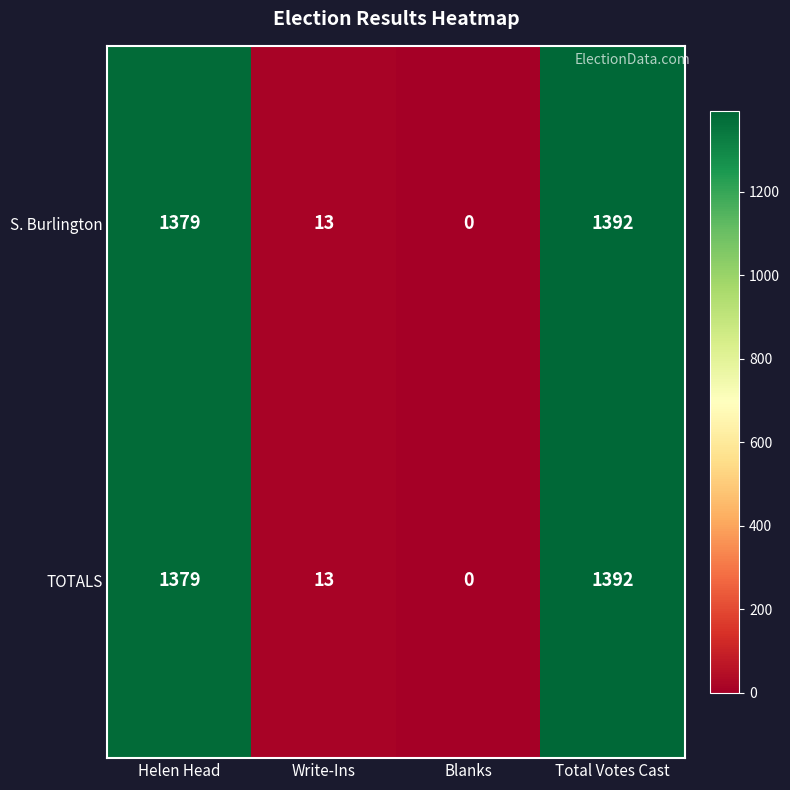

How many series are shown in this chart?

2